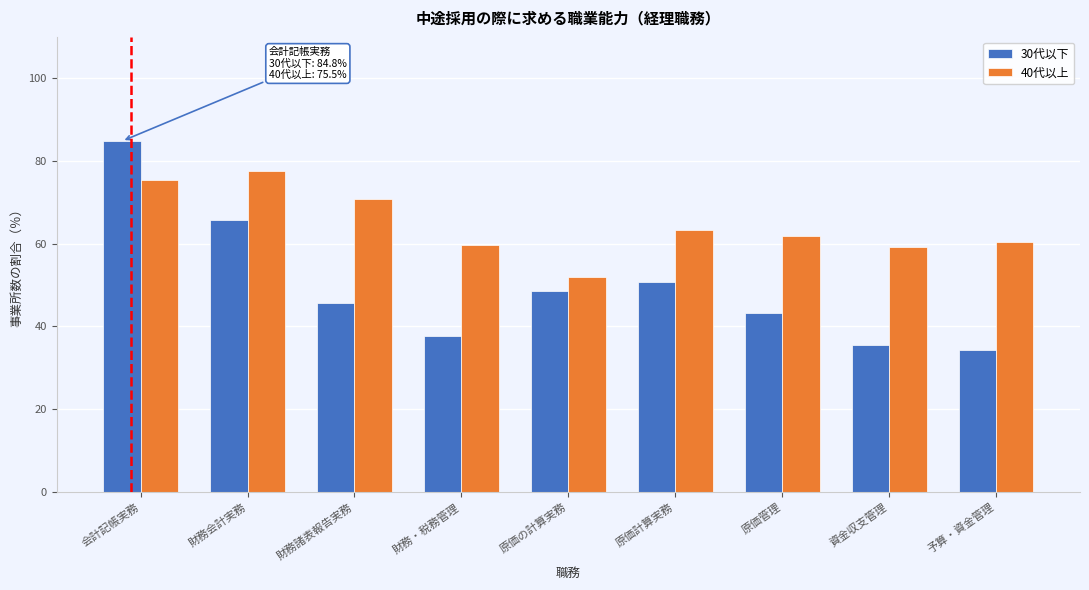

Reading right to left, what are all the values shown in this chart?

30代以下: 予算・資金管理=34.4	資金収支管理=35.6	原価管理=43.2	原価計算実務=50.8	原価の計算実務=48.7	財務・税務管理=37.7	財務諸表報告実務=45.7	財務会計実務=65.8	会計記帳実務=84.8
40代以上: 予算・資金管理=60.5	資金収支管理=59.2	原価管理=61.9	原価計算実務=63.3	原価の計算実務=52.0	財務・税務管理=59.8	財務諸表報告実務=70.8	財務会計実務=77.6	会計記帳実務=75.5